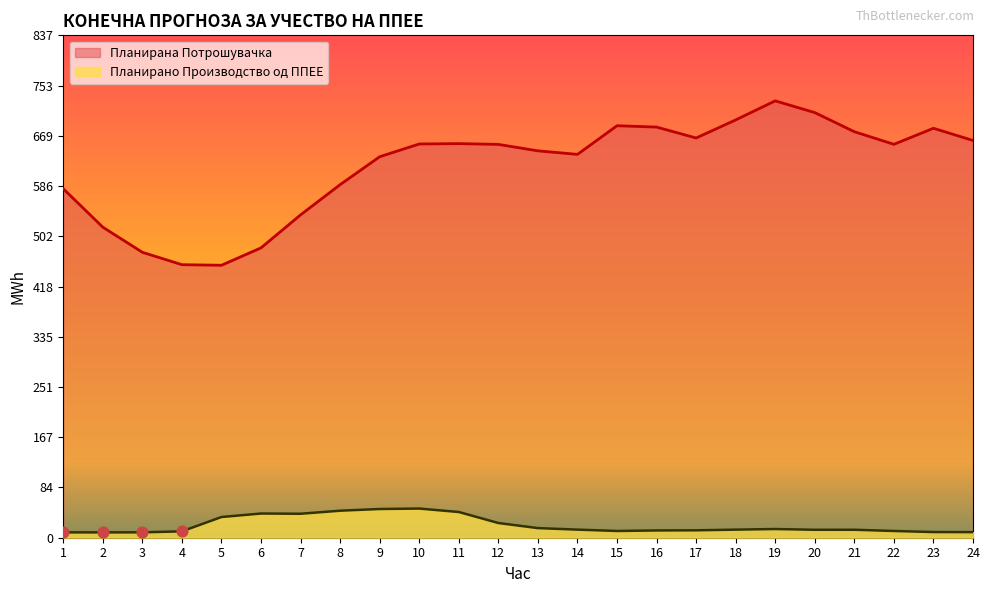

Which series has the largest Y range (max minus min)?

Планирана Потрошувачка